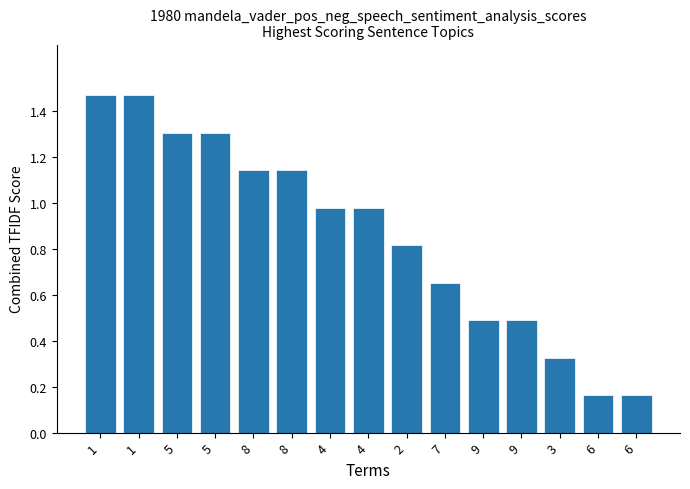

What is the label of the 2nd bar from the left?

1